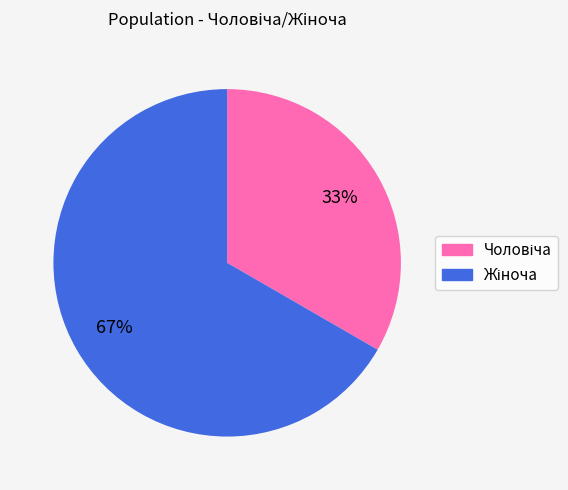

To the nearest percent, what is the average slice percentage?

50%